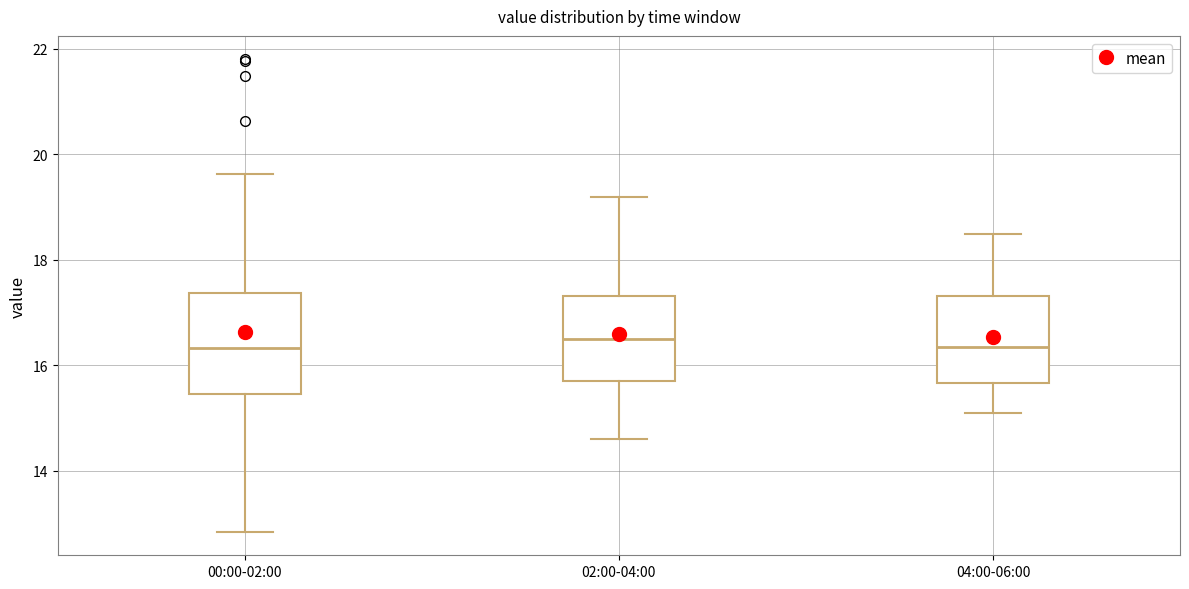

Comparing the boxes themselves (not the whiskers), which one is the tallest?

00:00-02:00